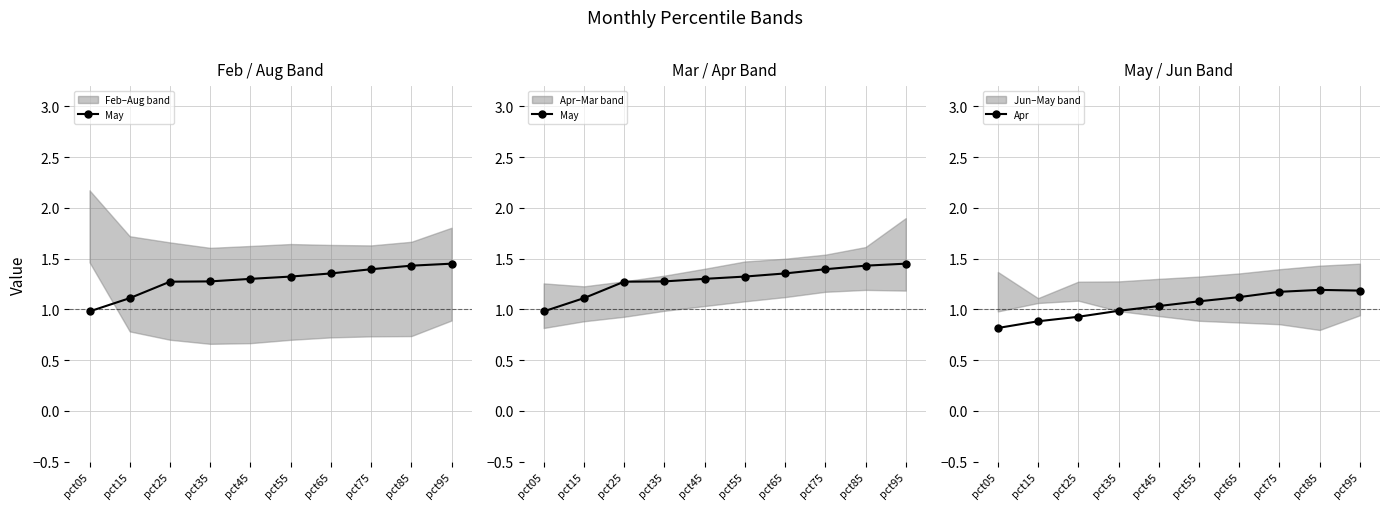

List the series in order of their overall mean, lowest first.

Apr, May